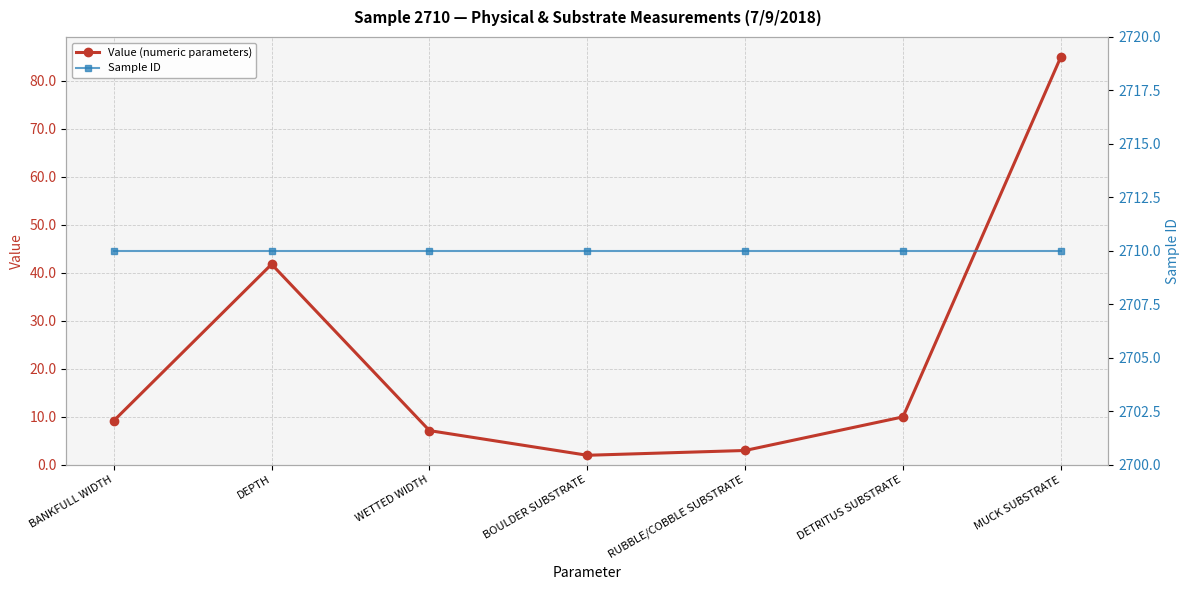

What is the difference between the highest and lowest values at BOULDER SUBSTRATE?

2708.0